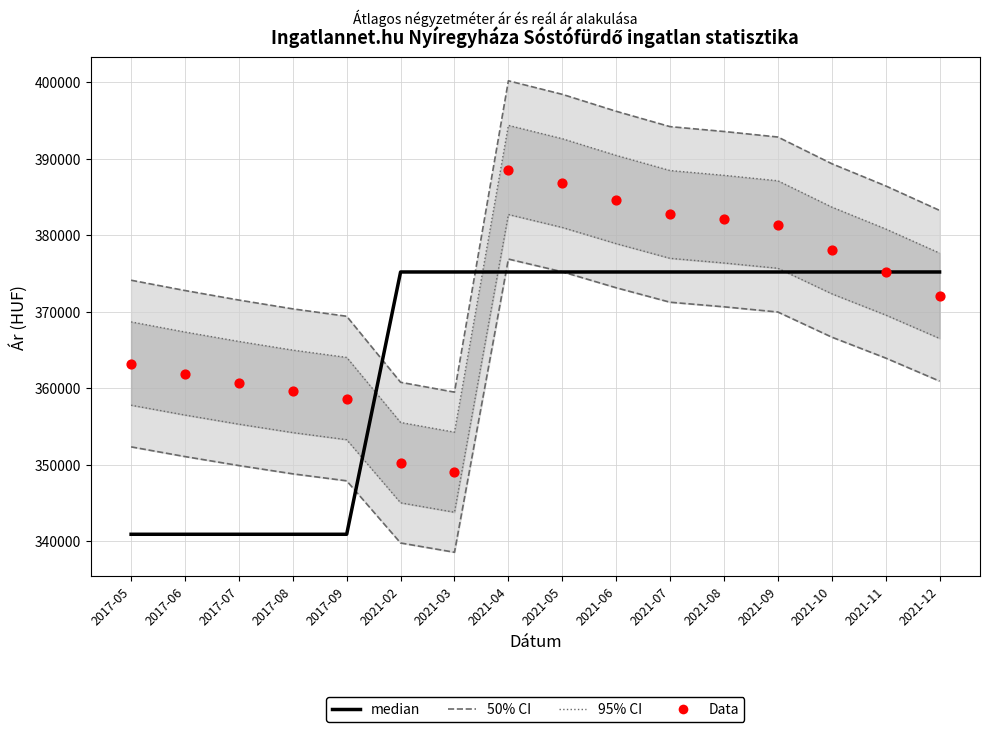

What is the total value across all series at 2017-09?

1400749.3